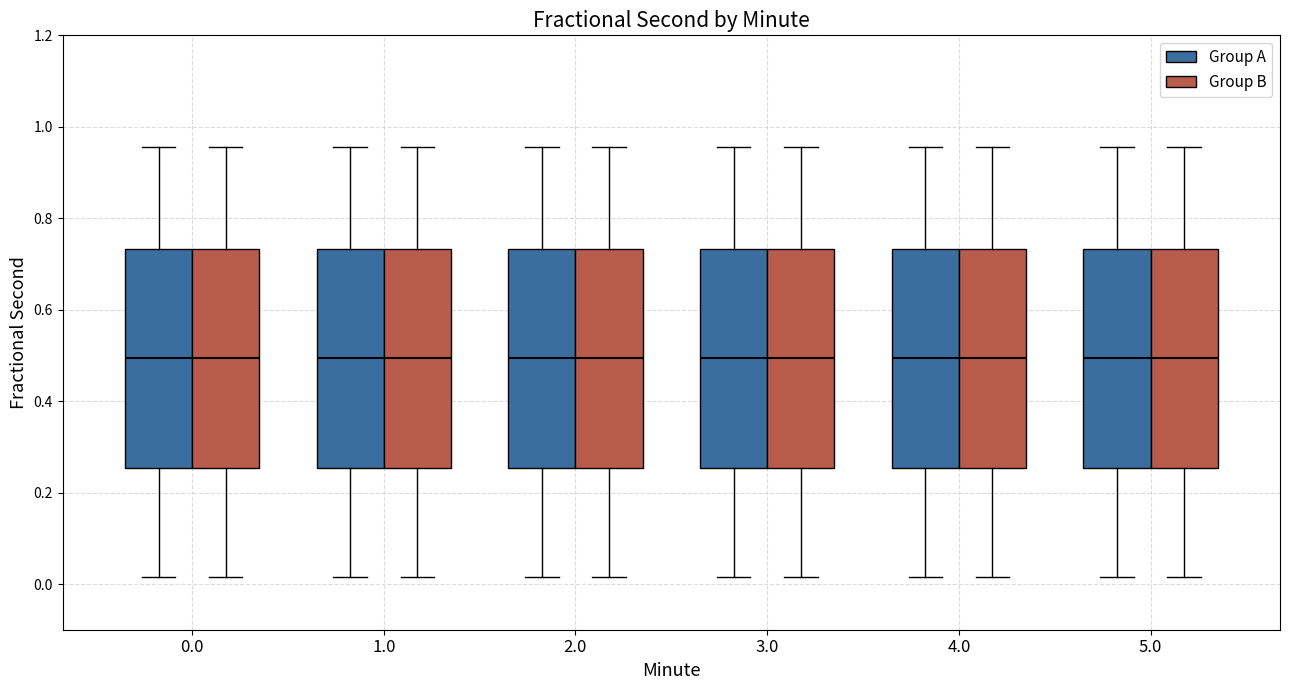

Reading left to right, read every box against the y-axis: the position of its median line, the range the box covers, and the ends of its whiskers. The values are not printed on the chart, so give them approximately, as read against the axis.

0.0 (Group A): median 0.50, box 0.26 to 0.74, whiskers 0.02 to 0.96
0.0 (Group B): median 0.50, box 0.26 to 0.74, whiskers 0.02 to 0.96
1.0 (Group A): median 0.50, box 0.26 to 0.74, whiskers 0.02 to 0.96
1.0 (Group B): median 0.50, box 0.26 to 0.74, whiskers 0.02 to 0.96
2.0 (Group A): median 0.50, box 0.26 to 0.74, whiskers 0.02 to 0.96
2.0 (Group B): median 0.50, box 0.26 to 0.74, whiskers 0.02 to 0.96
3.0 (Group A): median 0.50, box 0.26 to 0.74, whiskers 0.02 to 0.96
3.0 (Group B): median 0.50, box 0.26 to 0.74, whiskers 0.02 to 0.96
4.0 (Group A): median 0.50, box 0.26 to 0.74, whiskers 0.02 to 0.96
4.0 (Group B): median 0.50, box 0.26 to 0.74, whiskers 0.02 to 0.96
5.0 (Group A): median 0.50, box 0.26 to 0.74, whiskers 0.02 to 0.96
5.0 (Group B): median 0.50, box 0.26 to 0.74, whiskers 0.02 to 0.96